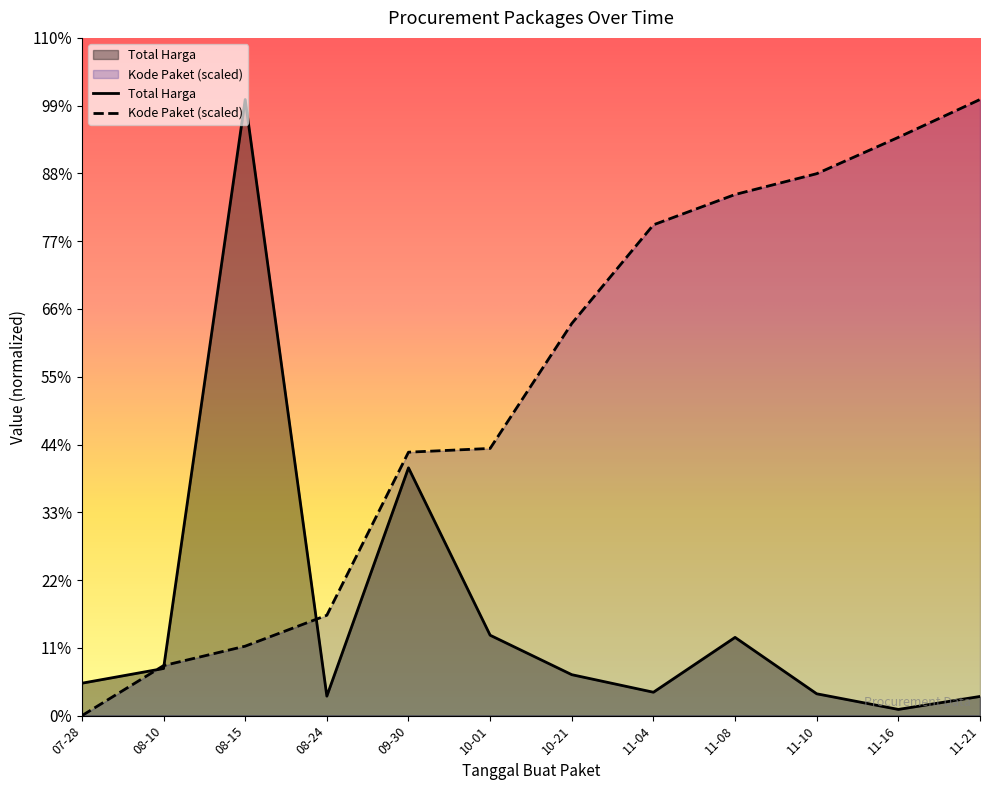

True or false: Kode Paket has more than 1 points higher than both neighbors.

False